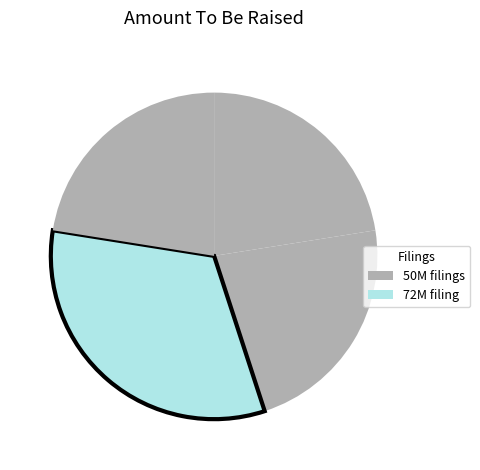

To the nearest percent, what is the average slice percentage?

25%